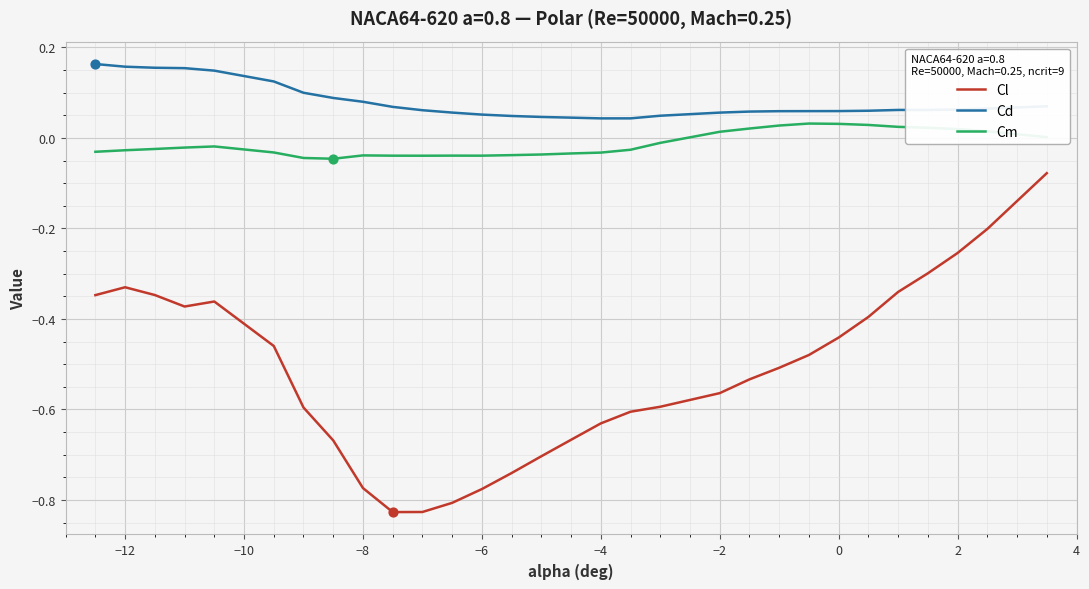

Which series has the largest total across all categories?

Cd